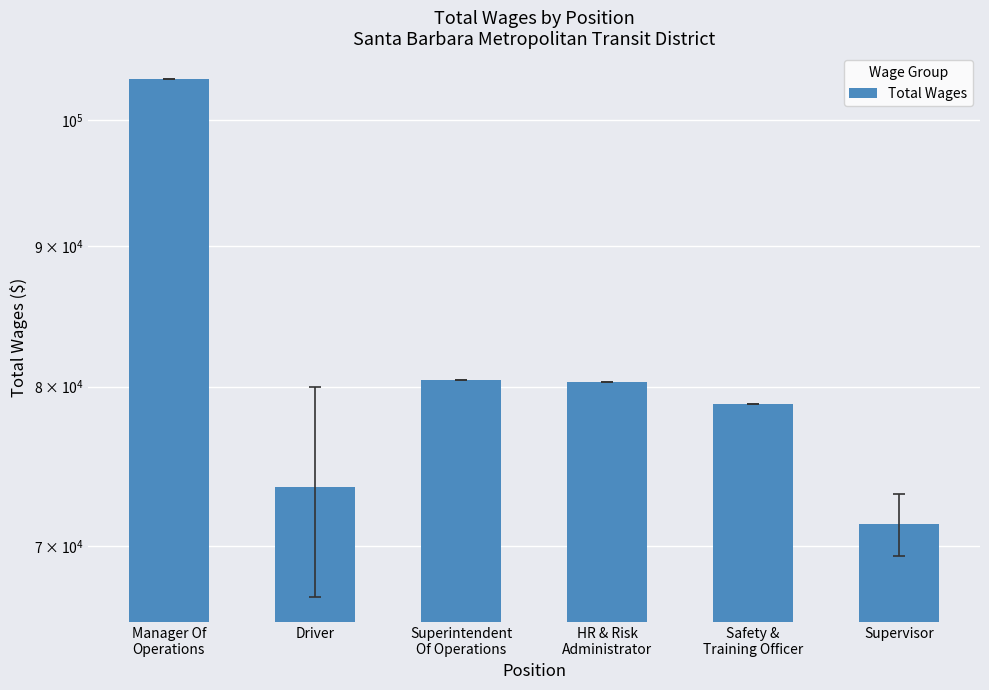

What is the change in value from Manager Of
Operations to Superintendent
Of Operations?

-23030.0